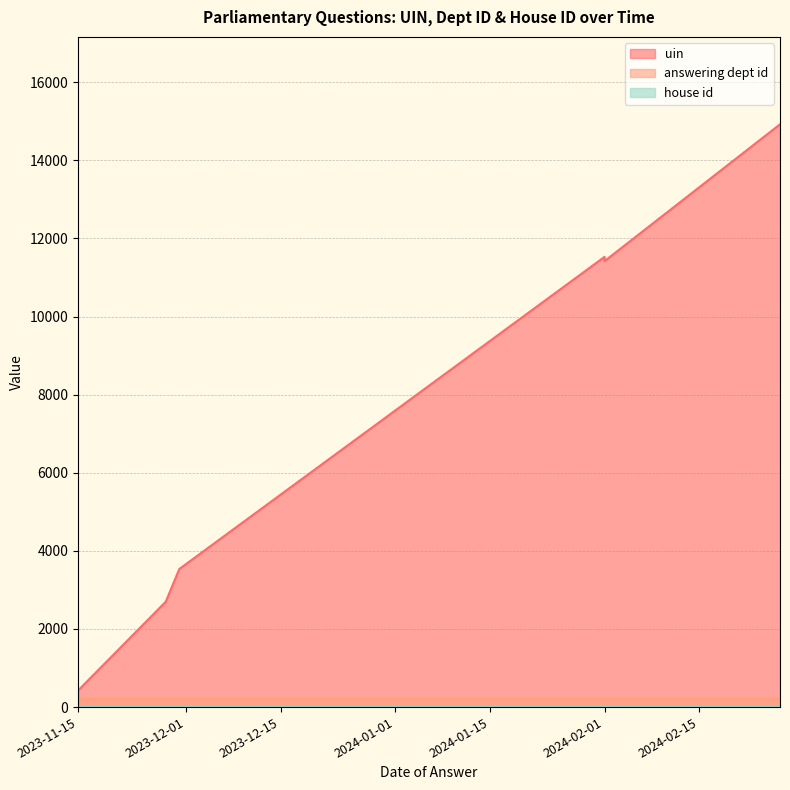

Is it true that uin equals 5142 at 2023-11-30?

False